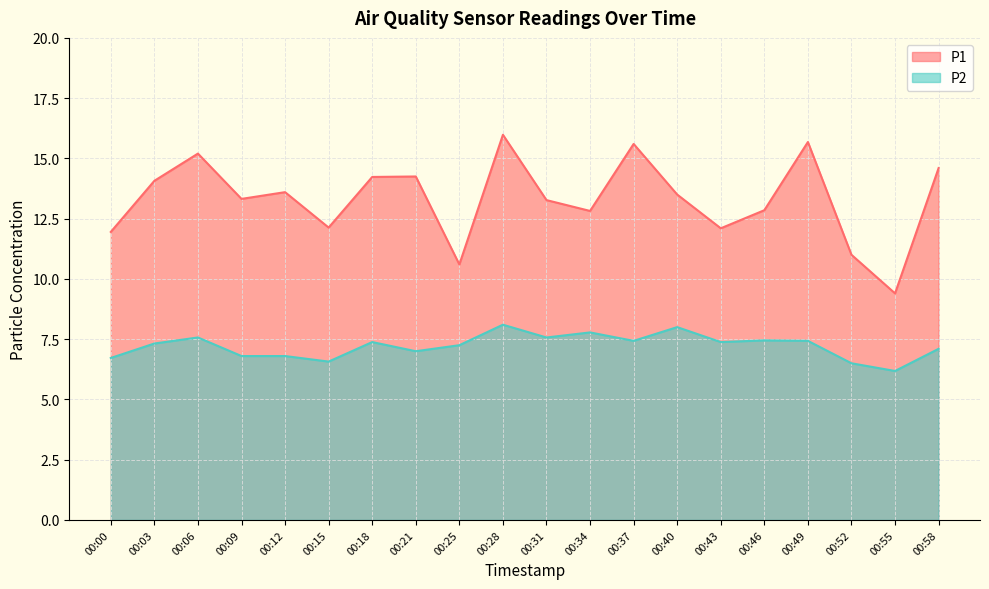

How many lines are shown in the chart?

2